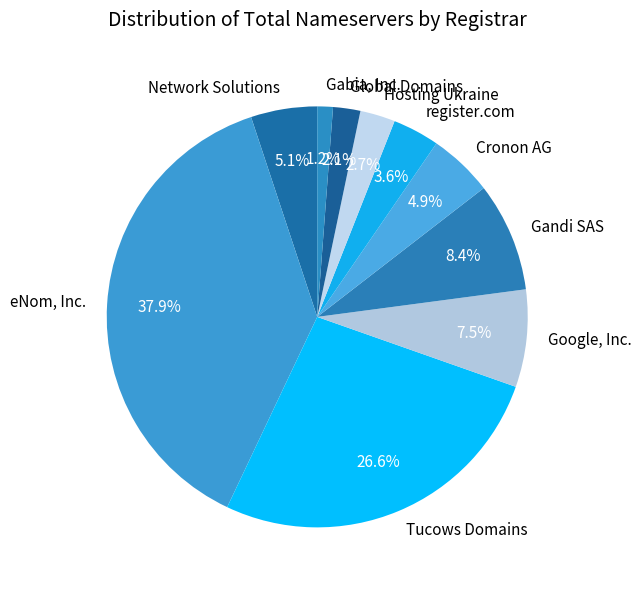

To the nearest percent, what is the difference between the largest and smallest slice percentages?

37%